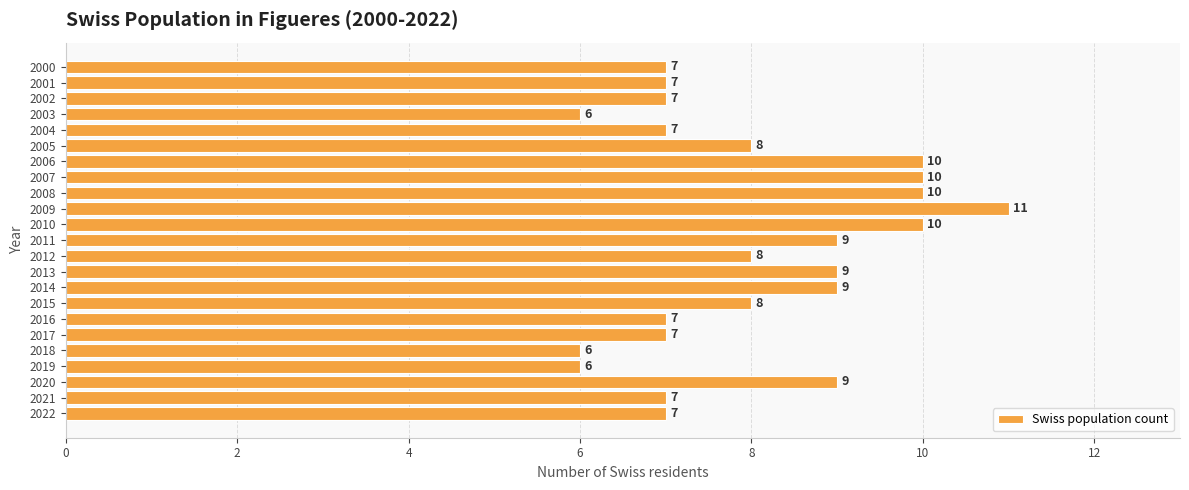

What is the smallest value displayed?

6